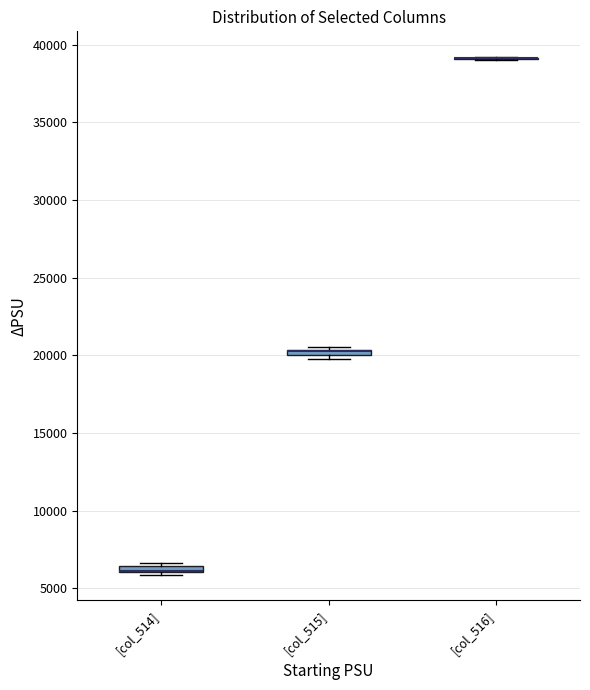

Where is the upper edge of the box for [col_514] on the y-axis? The values are not printed on the chart, so give them approximately, as read against the axis.

6500